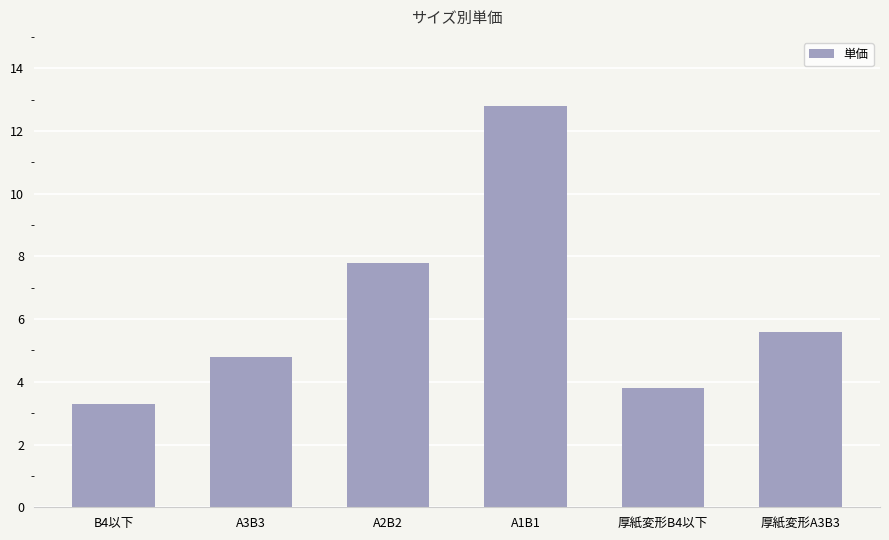

List the labels in order of value, smallest first.

B4以下, 厚紙変形B4以下, A3B3, 厚紙変形A3B3, A2B2, A1B1